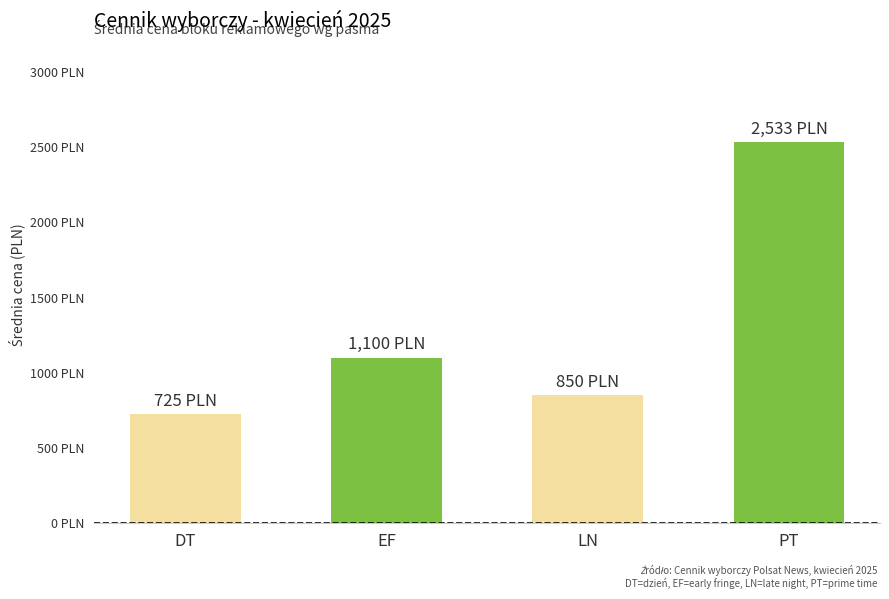

What is the ratio of the value at LN to the value at DT?

1.2